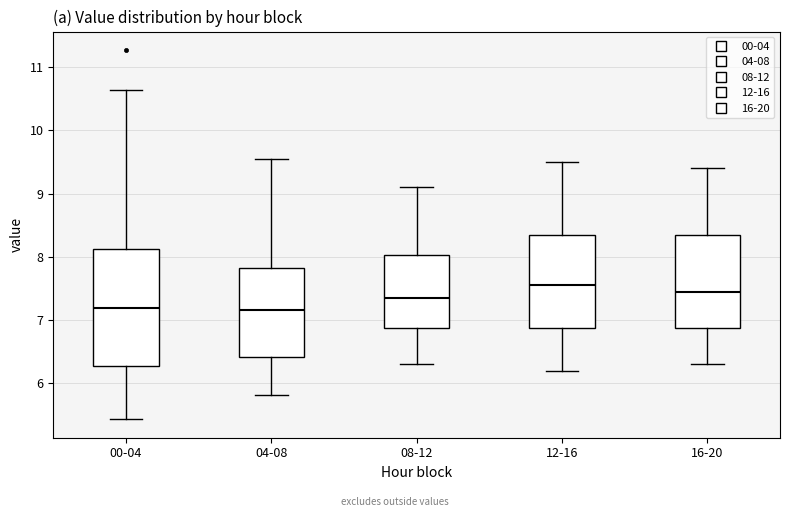

Reading left to right, transcribe this box plot: for each box, give where its median line is, the range the box spans, and where its two whiskers end, as read against the y-axis. The values are not printed on the chart, so give them approximately, as read against the axis.

00-04: median 7.2, box 6.3 to 8.1, whiskers 5.4 to 10.6
04-08: median 7.2, box 6.4 to 7.8, whiskers 5.8 to 9.6
08-12: median 7.4, box 6.9 to 8.0, whiskers 6.3 to 9.1
12-16: median 7.6, box 6.9 to 8.4, whiskers 6.2 to 9.5
16-20: median 7.5, box 6.9 to 8.4, whiskers 6.3 to 9.4